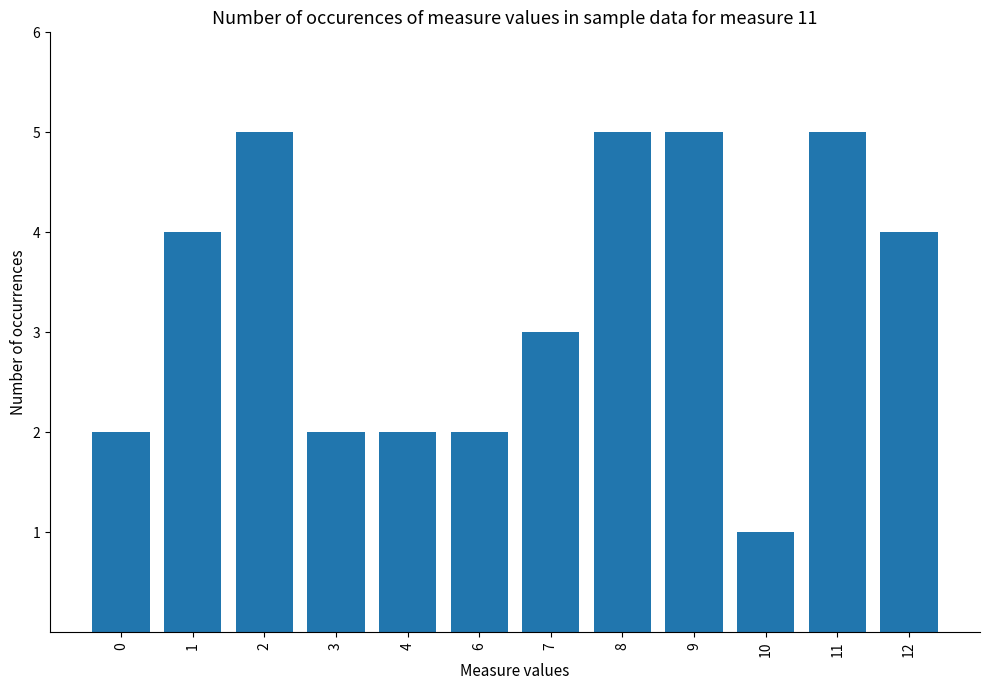

Is it true that the value at 7 is 3?

True